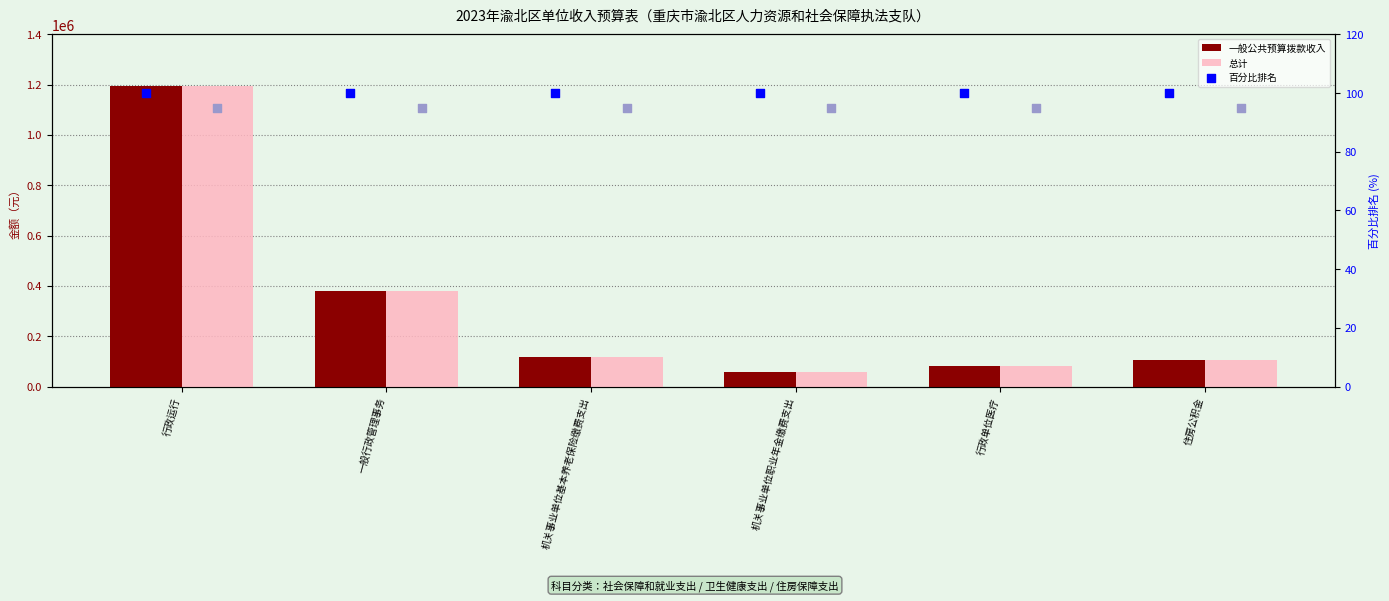

Which series has the largest total across all categories?

一般公共预算拨款收入